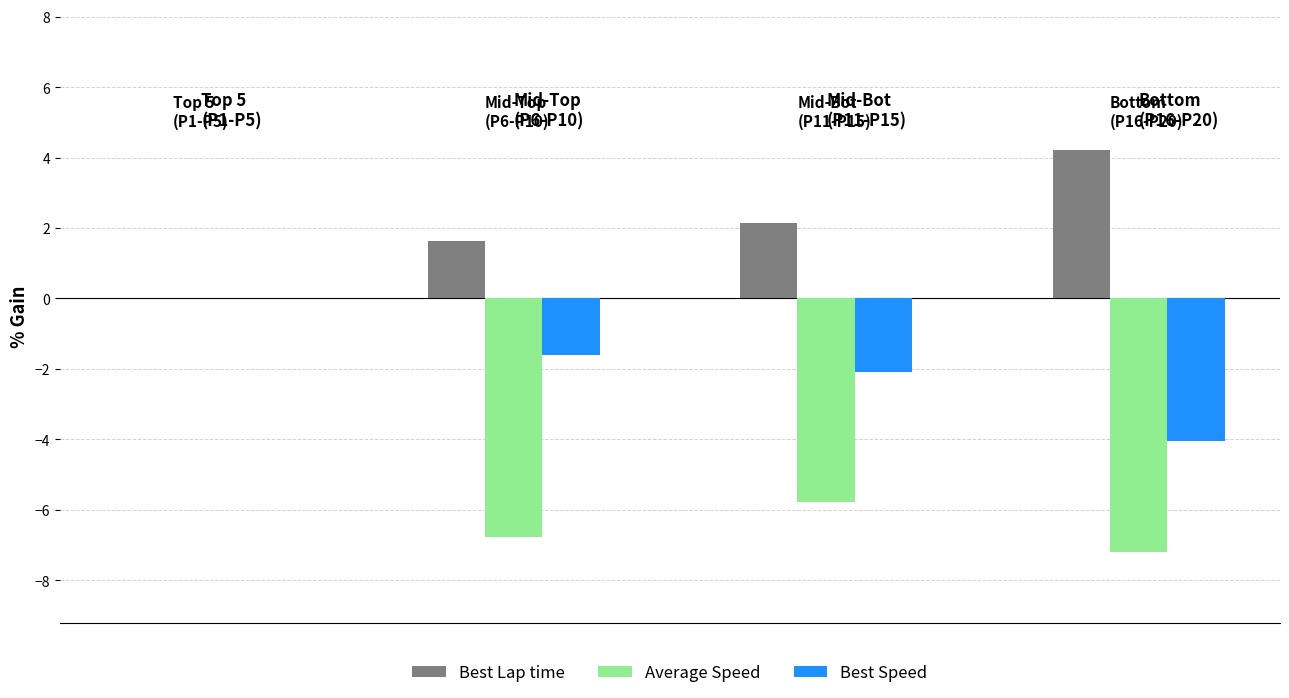

Which series has the largest total across all categories?

Best Lap time